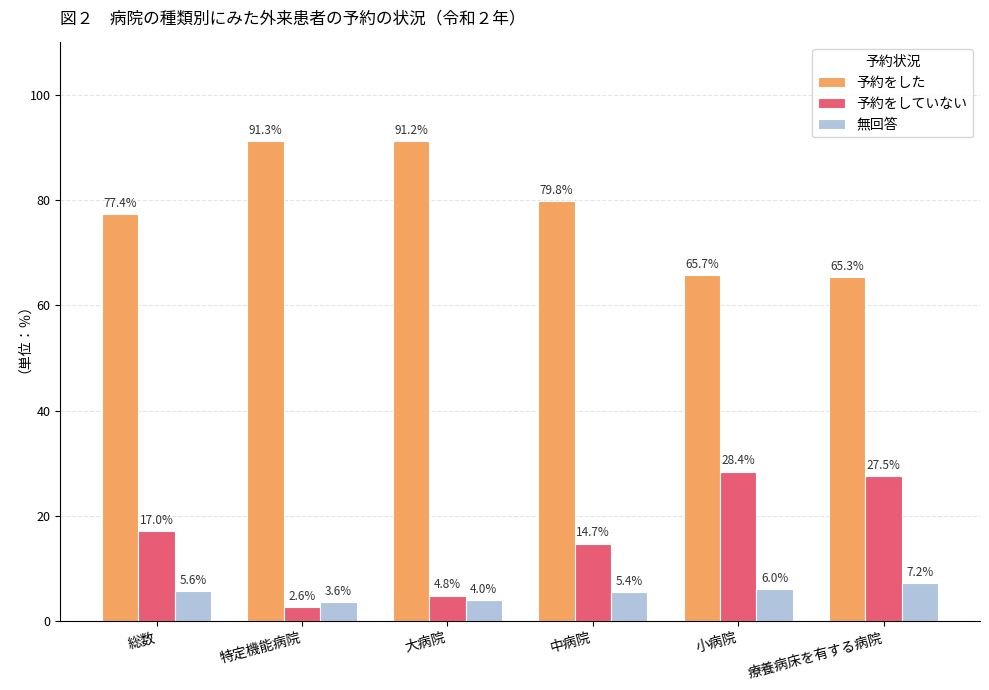

Reading left to right, extract all data points from this chart.

予約をした: 総数=77.4	特定機能病院=91.3	大病院=91.2	中病院=79.8	小病院=65.7	療養病床を有する病院=65.3
予約をしていない: 総数=17.0	特定機能病院=2.6	大病院=4.8	中病院=14.7	小病院=28.4	療養病床を有する病院=27.5
無回答: 総数=5.6	特定機能病院=3.6	大病院=4.0	中病院=5.4	小病院=6.0	療養病床を有する病院=7.2